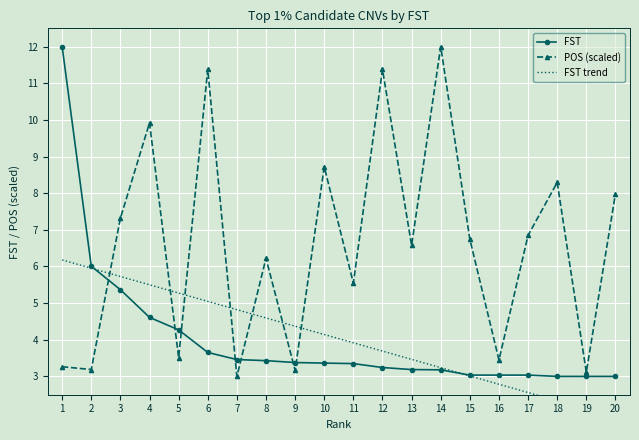

Which label corresponds to the largest value in the chart?

1